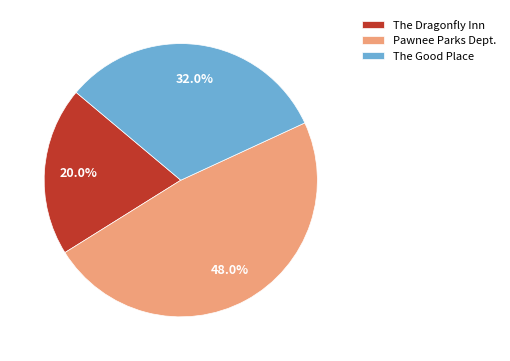

Which slice is the smallest?

The Dragonfly Inn